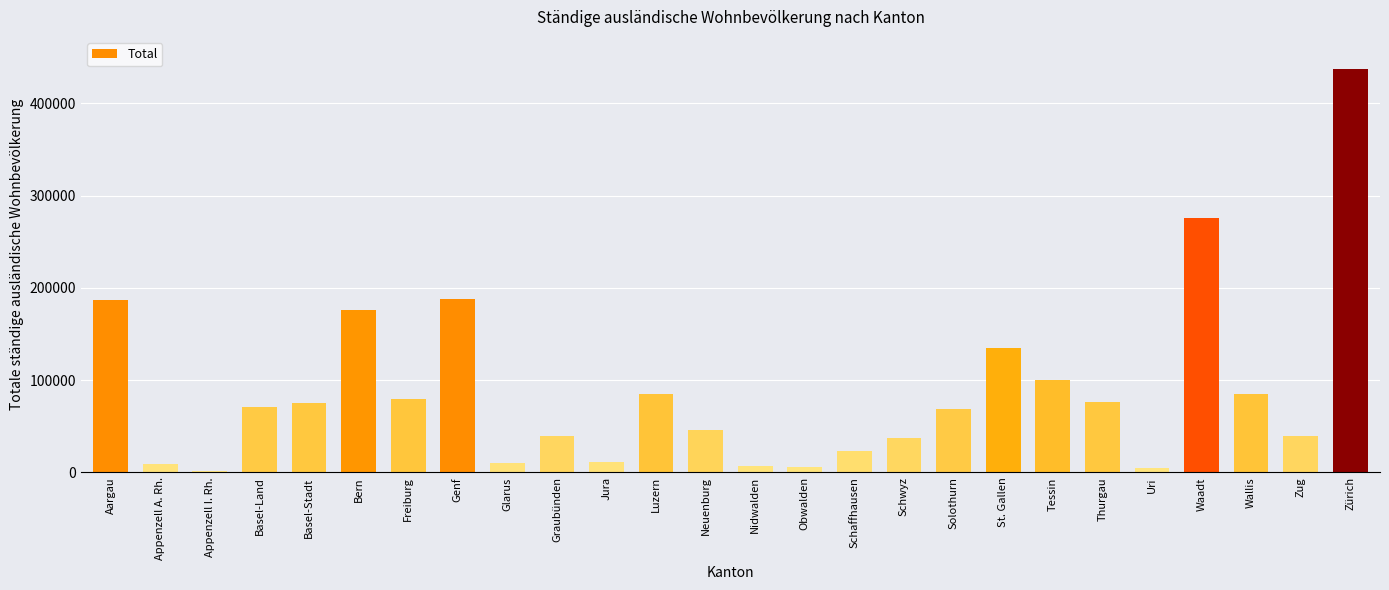

What is the sum of the values at Genf and Wallis?

273094